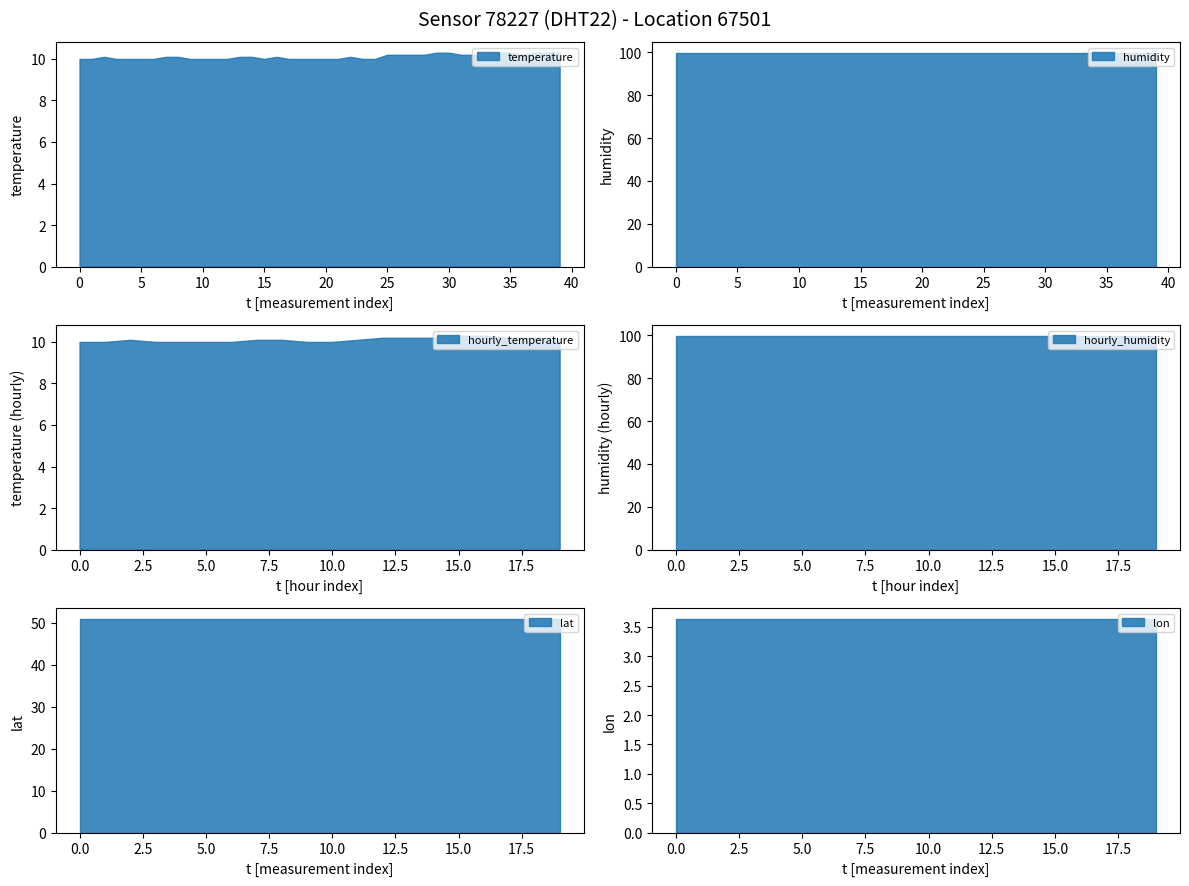

What is the value of the humidity point at the 16th from the left?

99.9